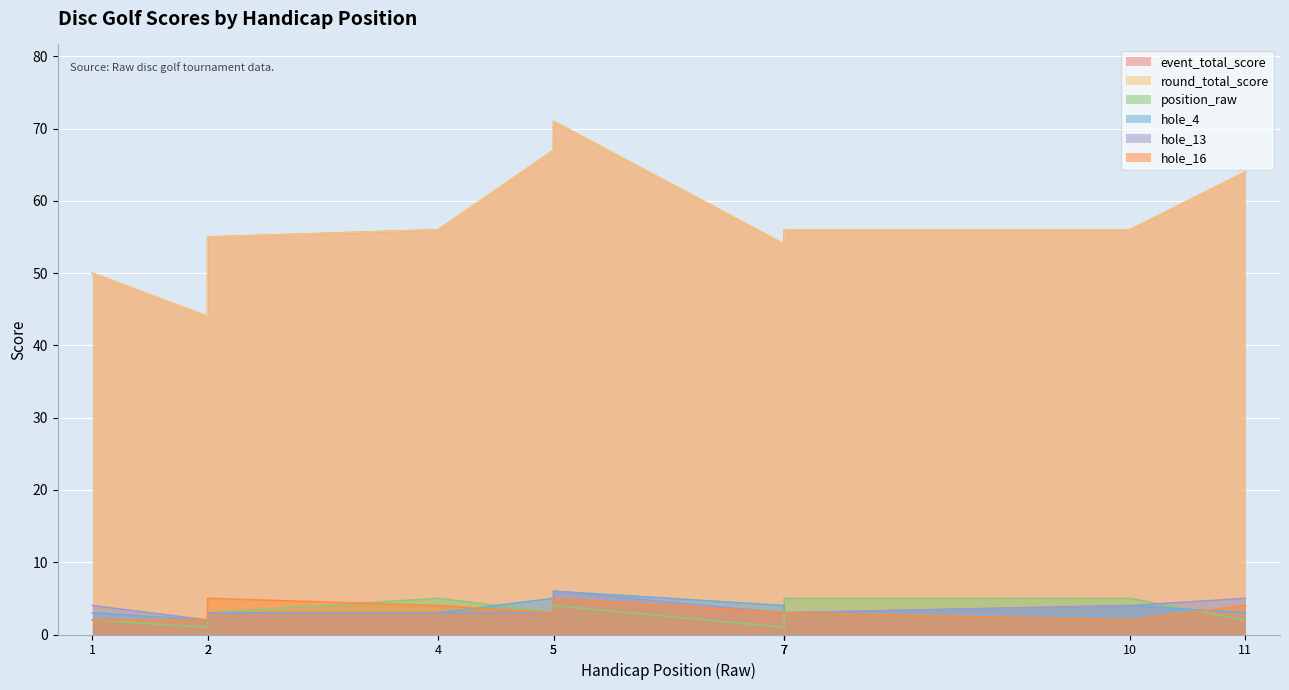

The hole_13 series shows 4 at 2. True or false?

False